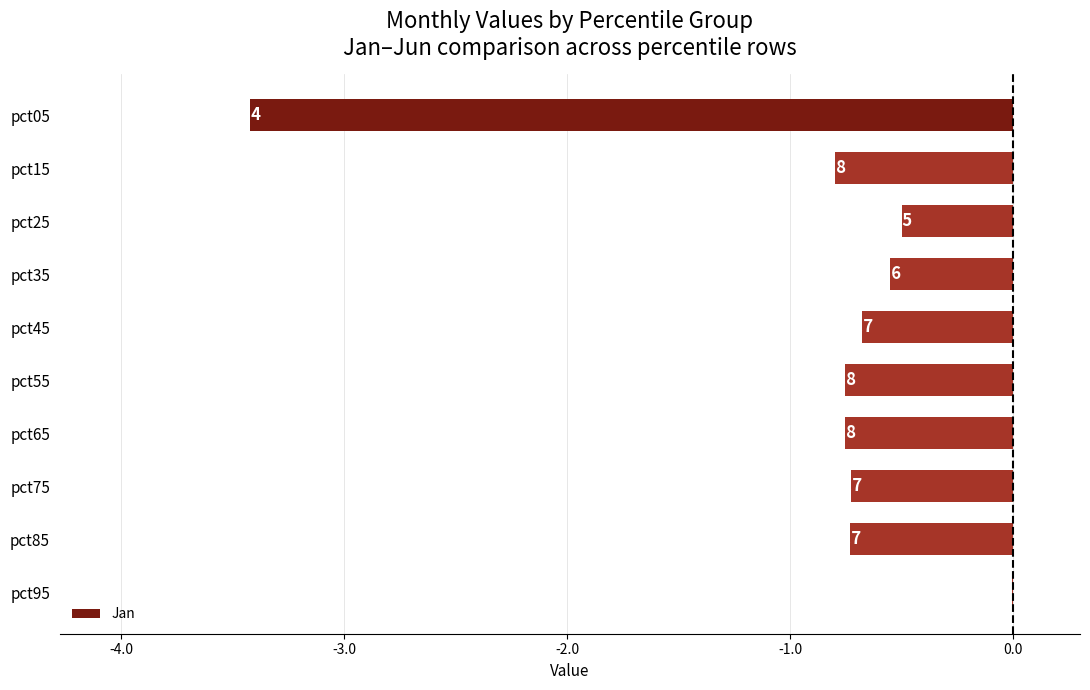

What is the sum of the values at pct65 and pct25?

-1.3